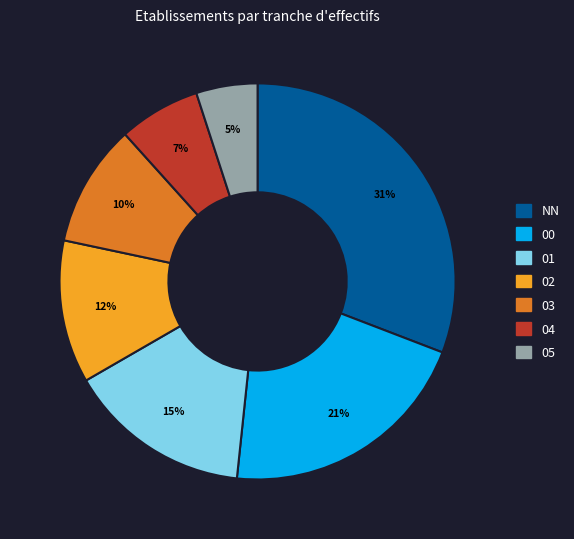

What is the ratio of the value at NN to the value at 00?

1.5